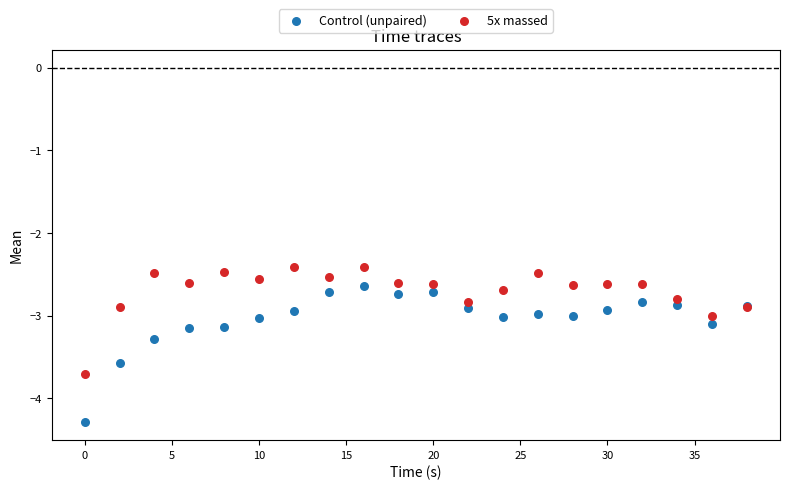

Which series contains the highest Y value?

5x massed